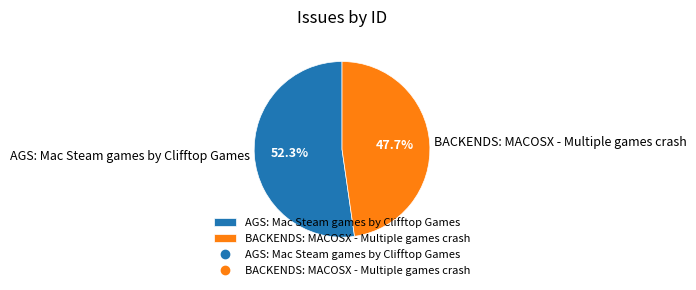

Which slice is the smallest?

BACKENDS: MACOSX - Multiple games crash